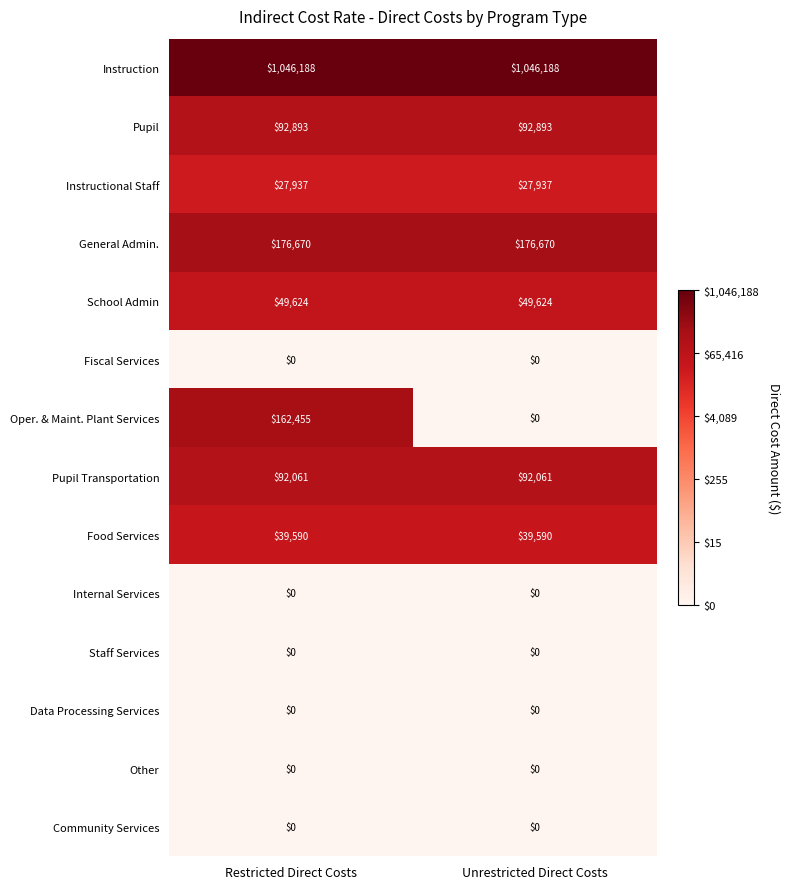

At how many categories does at least one series exceed 9?

2